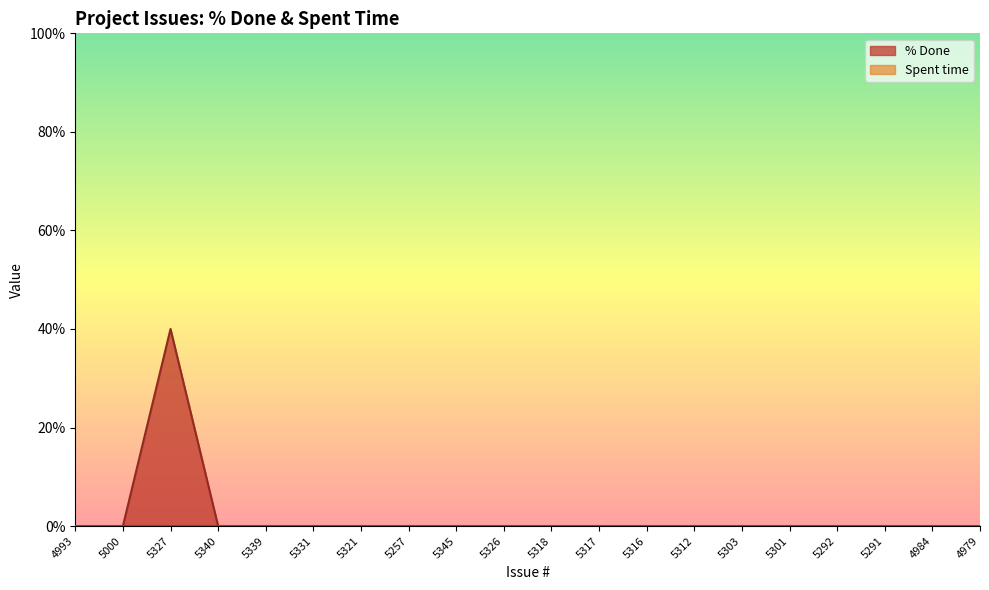

Reading left to right, what are all the values shown in this chart?

0	0	40	0	0	0	0	0	0	0	0	0	0	0	0	0	0	0	0	0